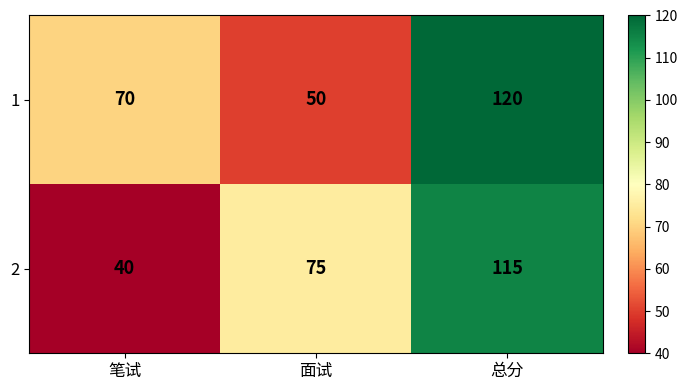

What is the maximum value shown in the chart?

120